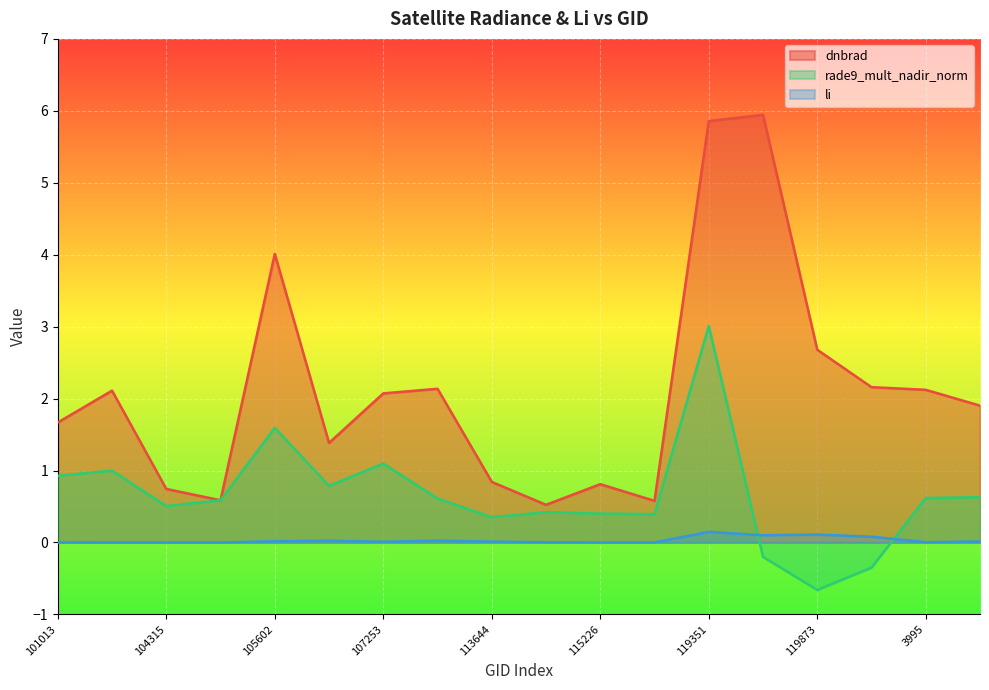

True or false: li has more than 0 interior local peaks.

True